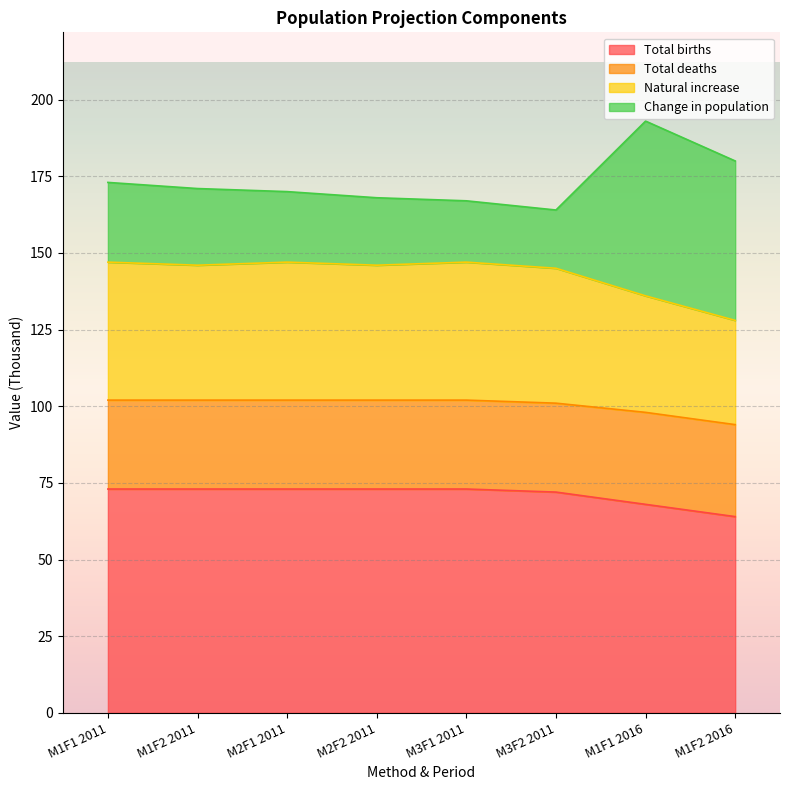

True or false: Total births has a value of 73 at M2F2 2011.

True